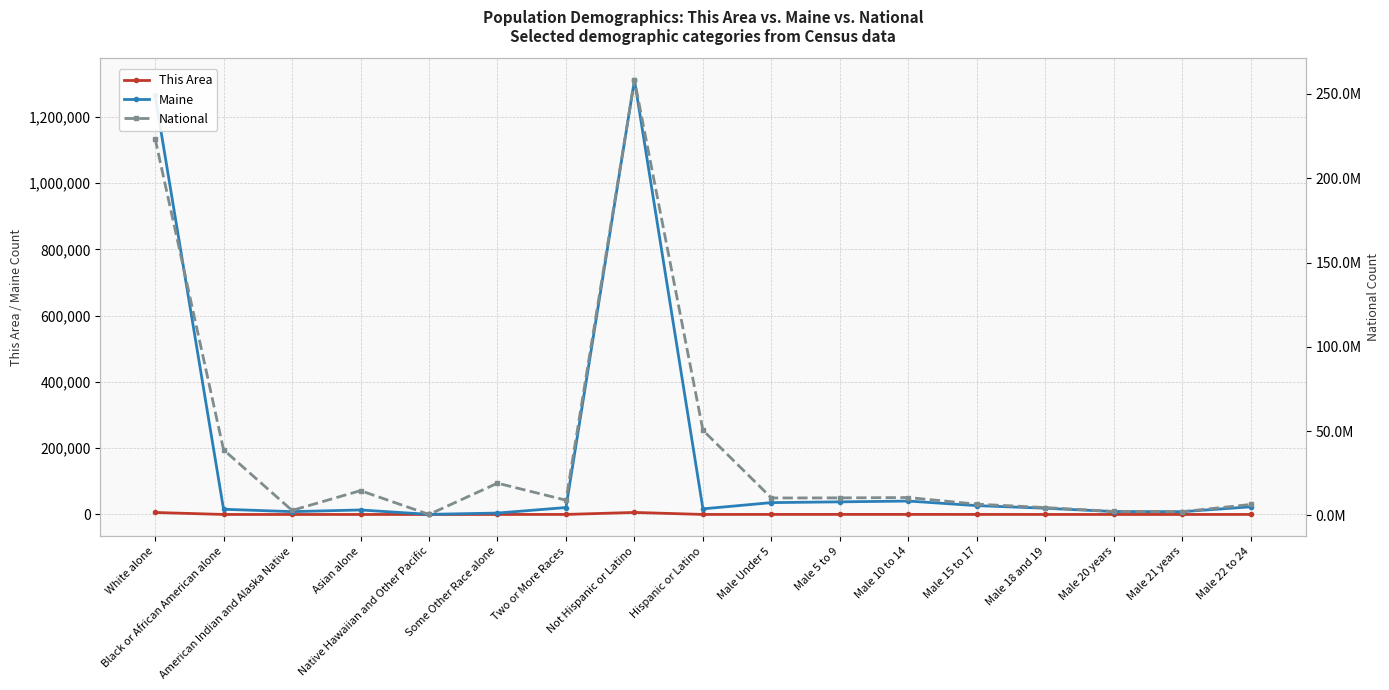

How many distinct data groups are displayed?

3